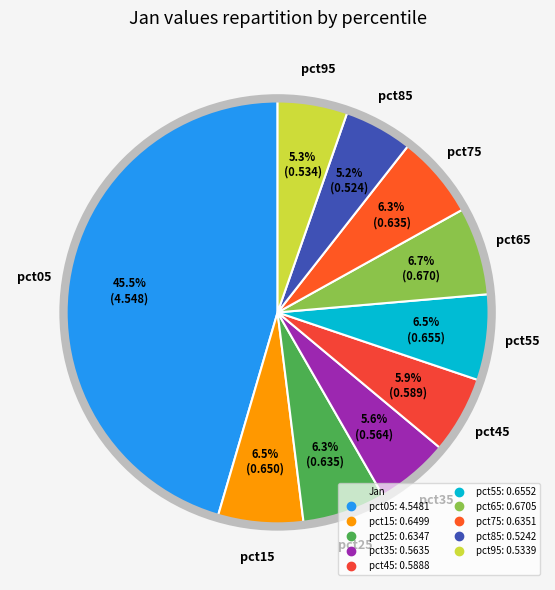

How many slices are in this pie chart?

10